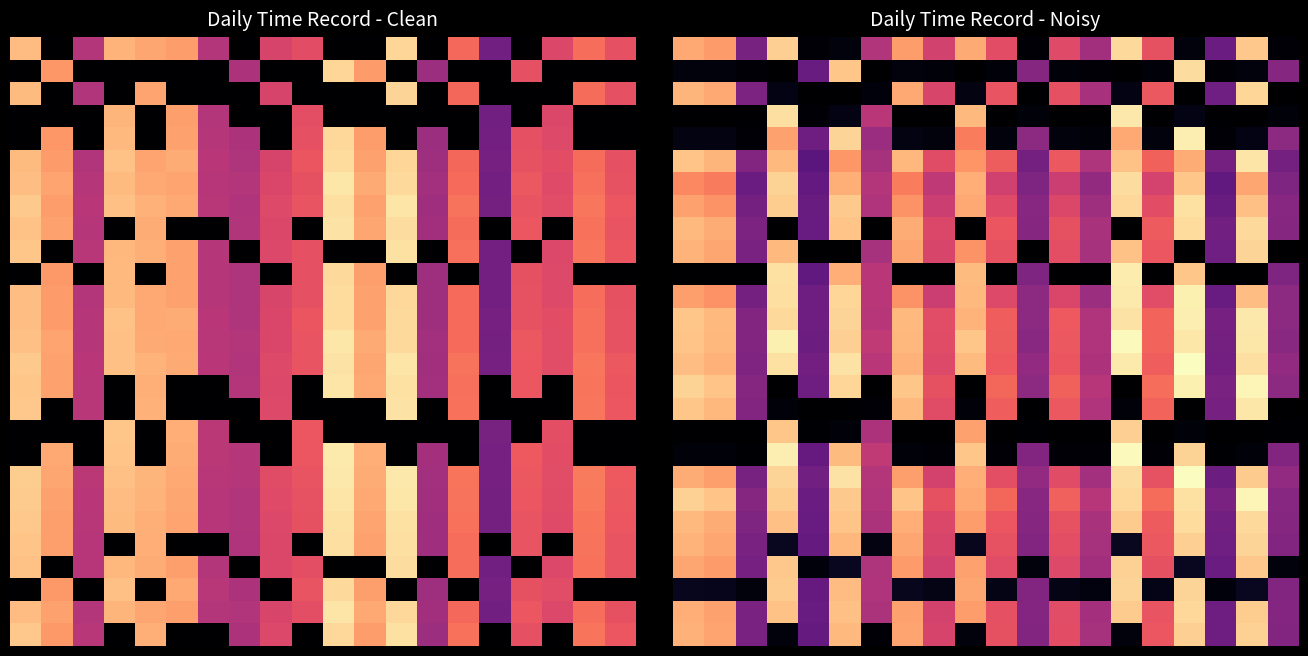

How many series are shown in this chart?

27